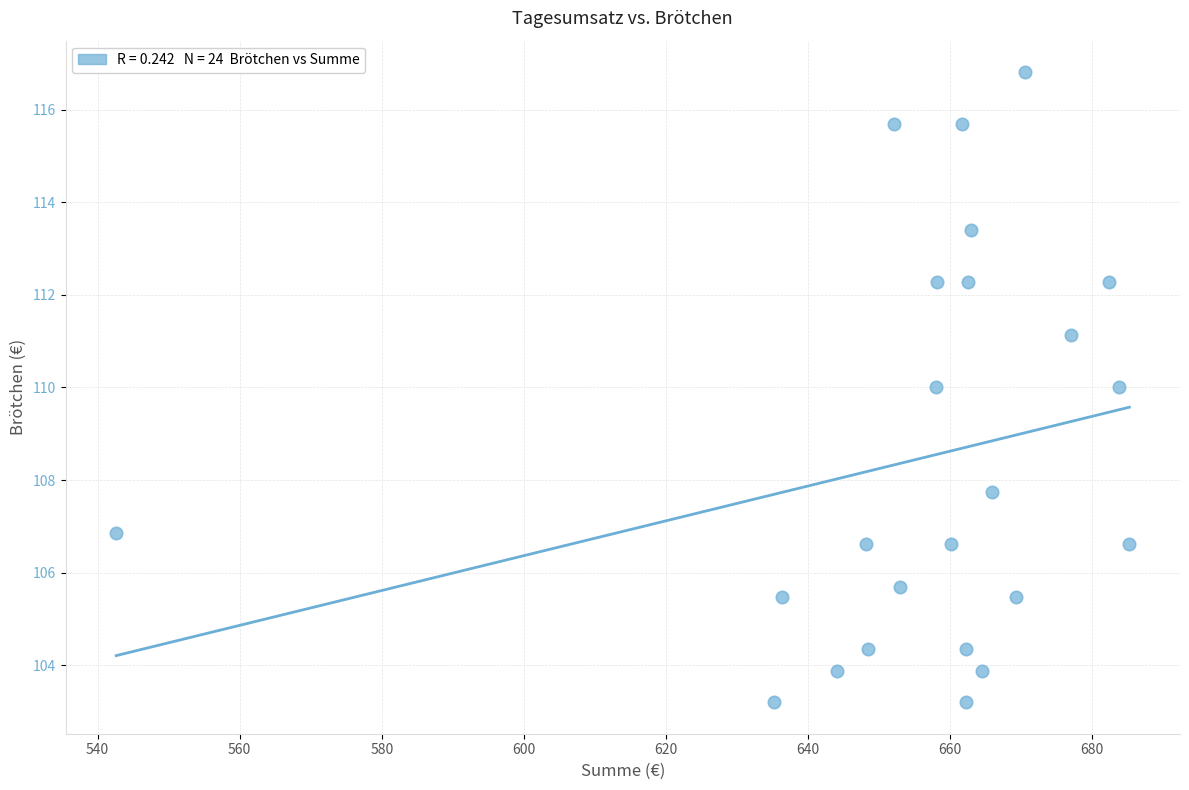

What is the range of Y values (max minus min)?

13.6